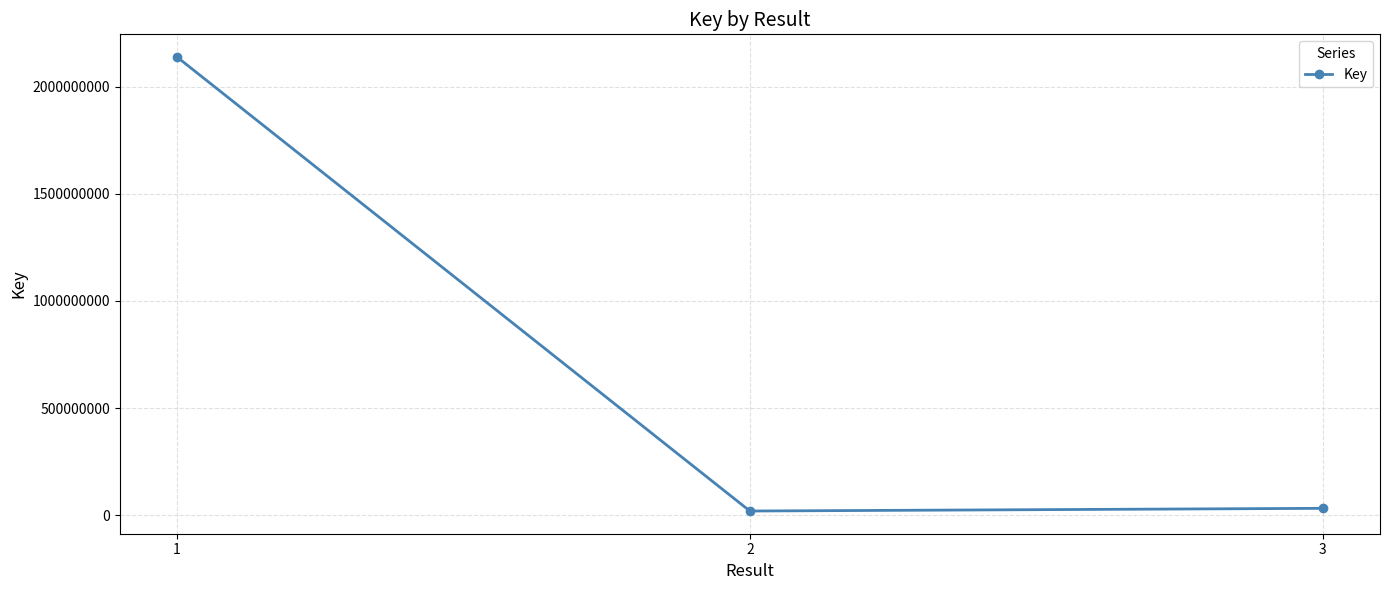

What is the sum of all values?

2190979746